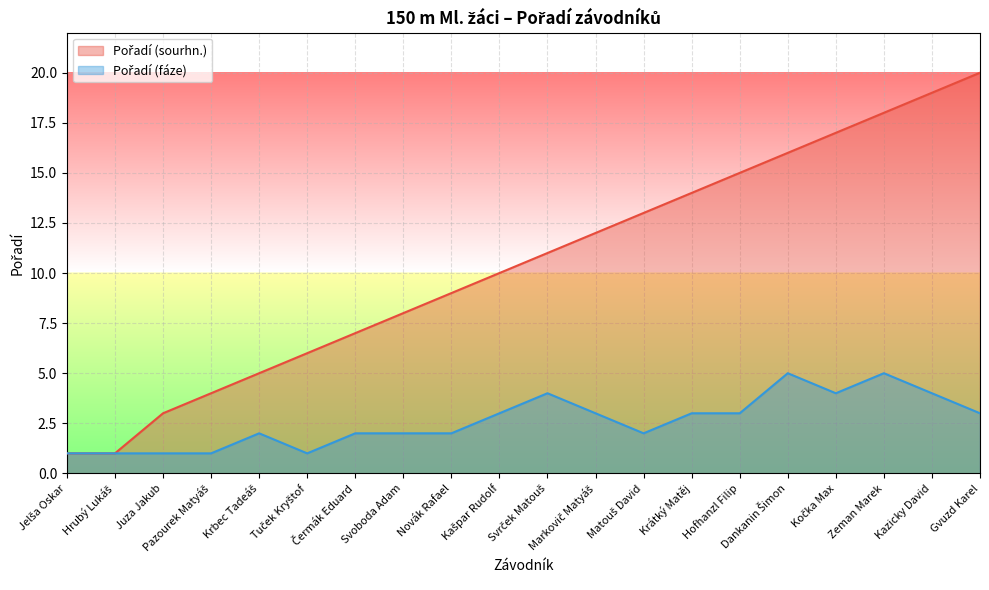

What position from the left is Novák Rafael?

9